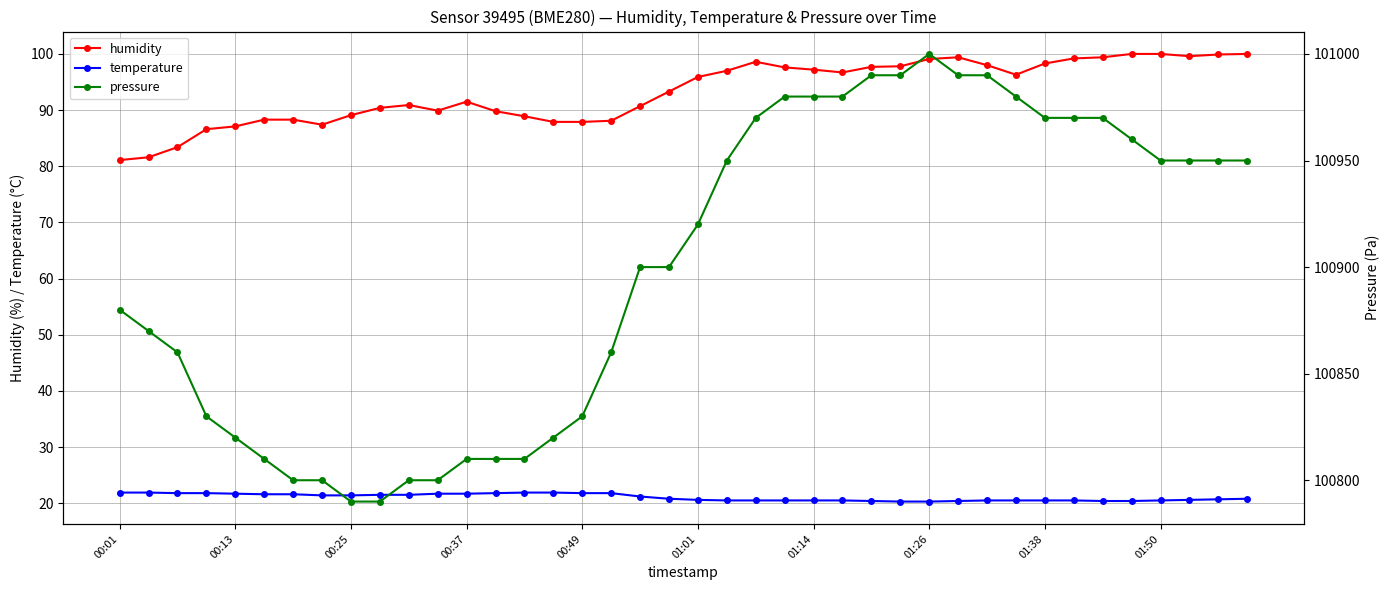

True or false: humidity and pressure intersect in this chart.

False